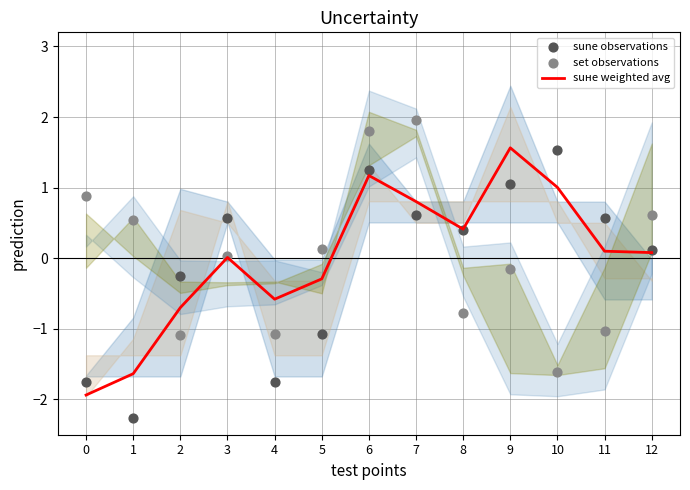

Which series reaches the maximum Y coordinate?

set observations